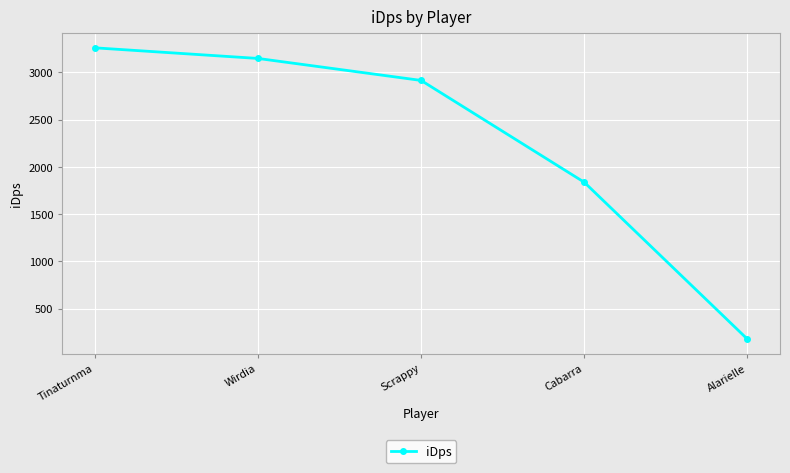

What is the change in value from Tinaturnma to Wirdia?

-112.4